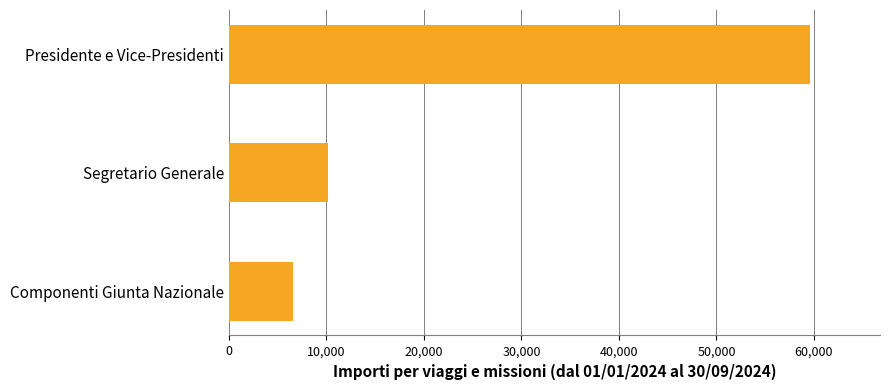

Which label corresponds to the smallest value in the chart?

Componenti Giunta Nazionale